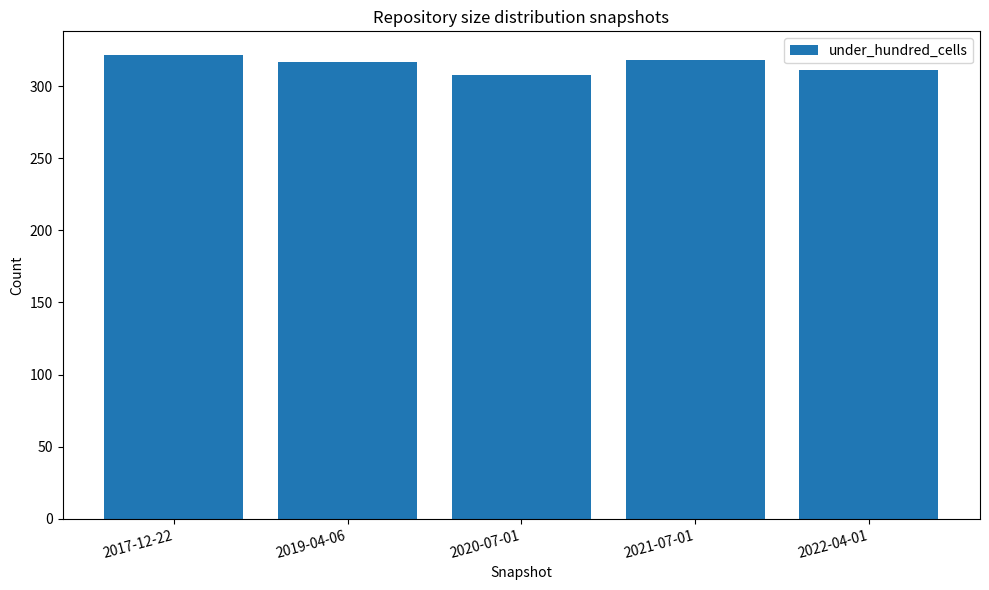

What is the maximum value shown in the chart?

322